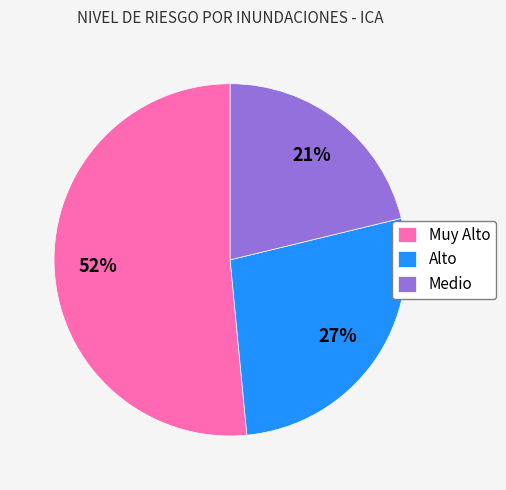

The Medio slice represents 21% of the pie. True or false?

True